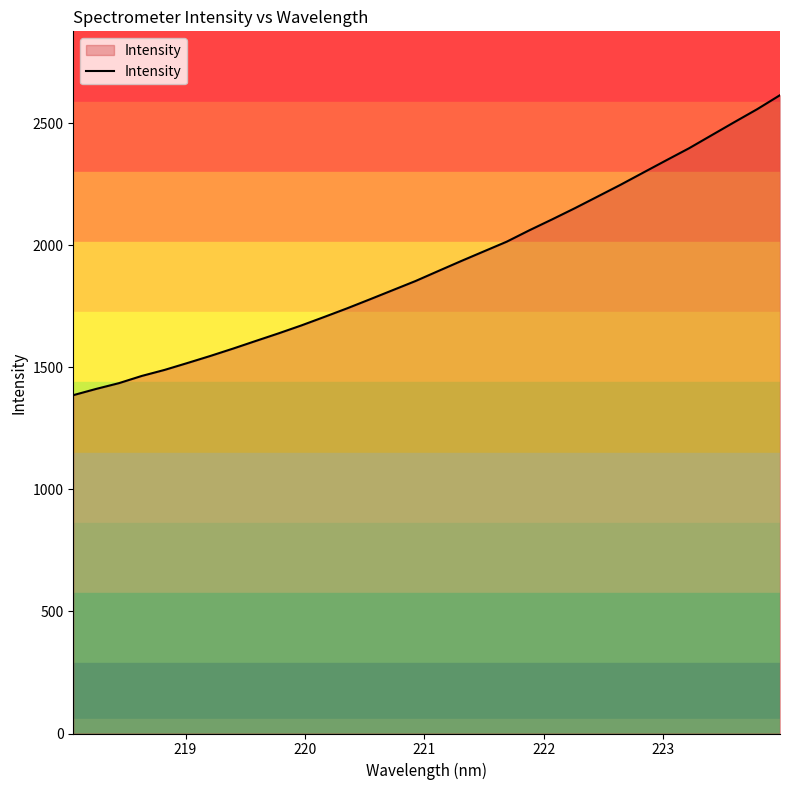

What is the greatest value displayed?

2615.6